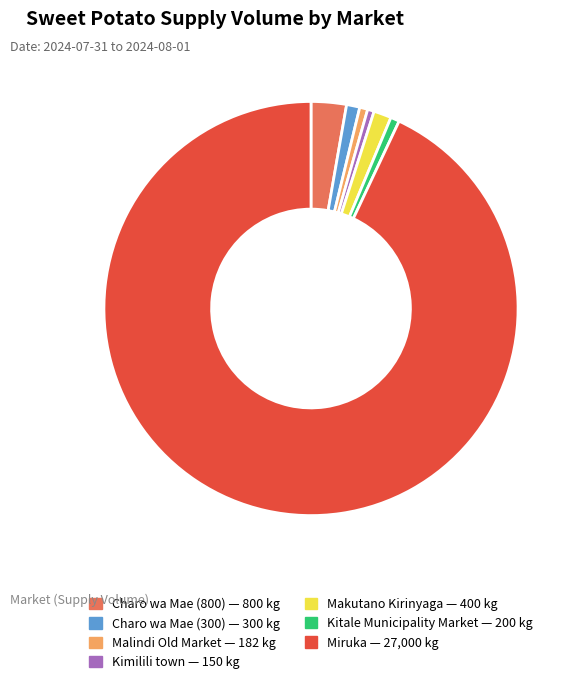

Do Charo wa Mae (300) and Miruka together represent more than half of the pie?

Yes